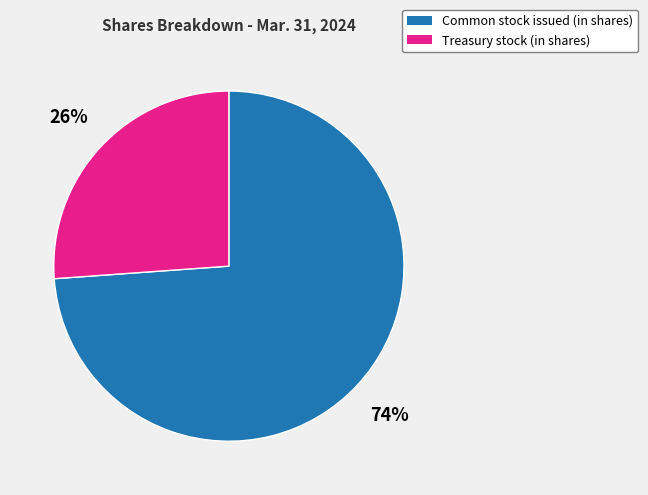

How many segments does this pie chart have?

2